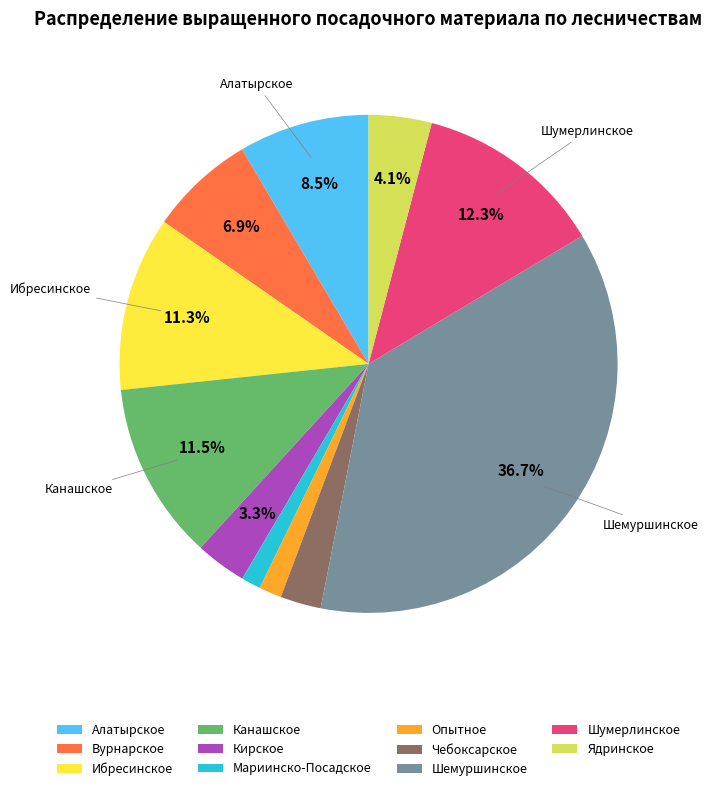

How many slices are in this pie chart?

11